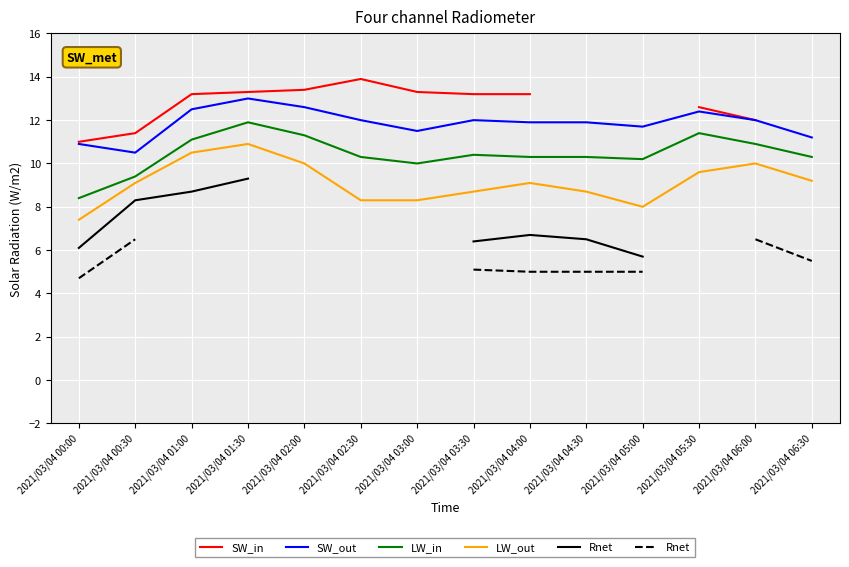

How many interior local peaks does the SW_in series have?

1